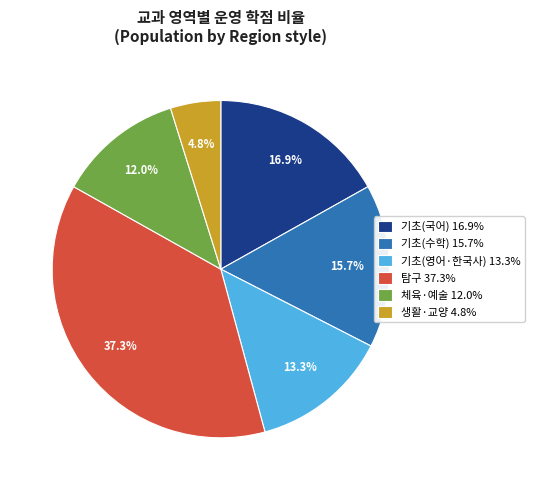

Is the sum of 체육·예술 12.0% and 생활·교양 4.8% greater than half?

No